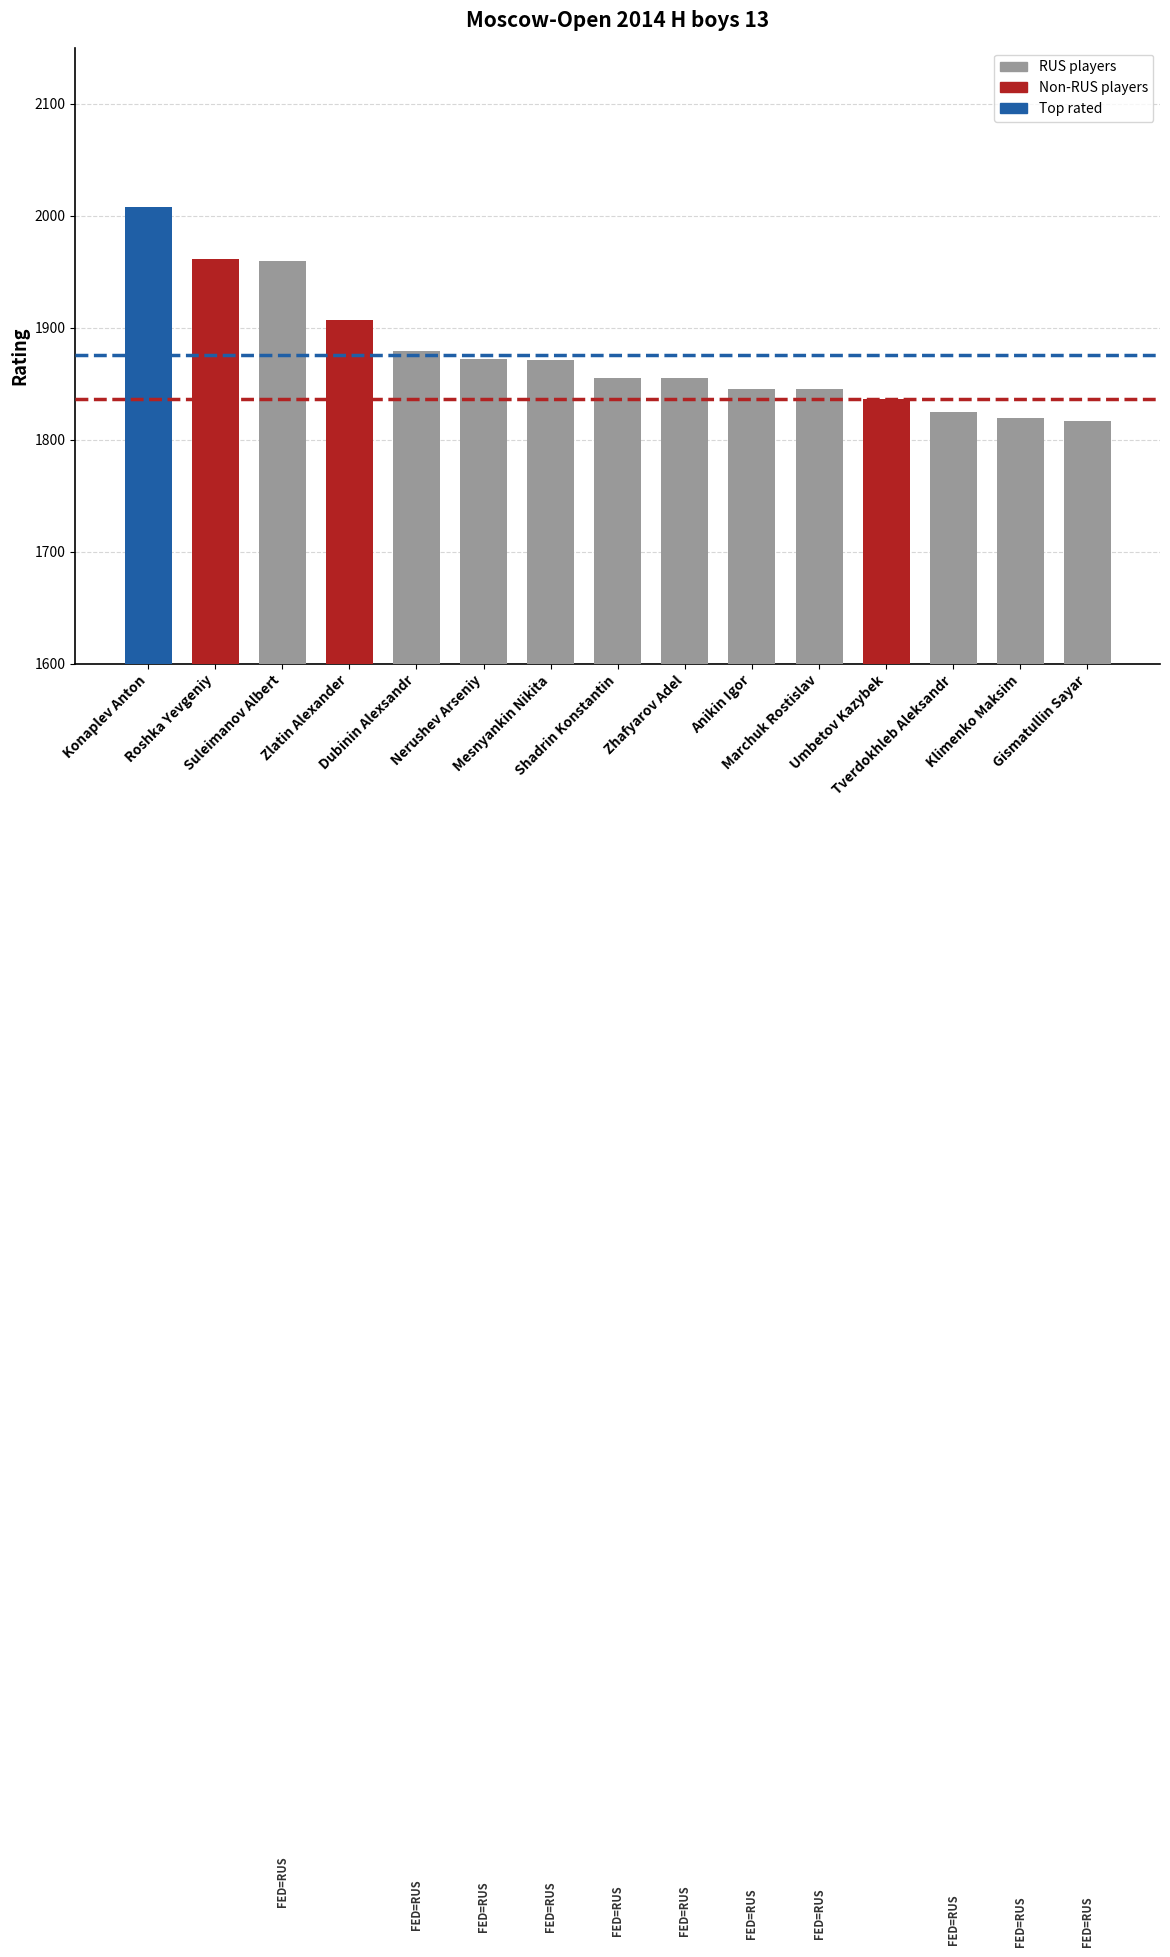

What is the difference between the second highest and second lowest values?

142